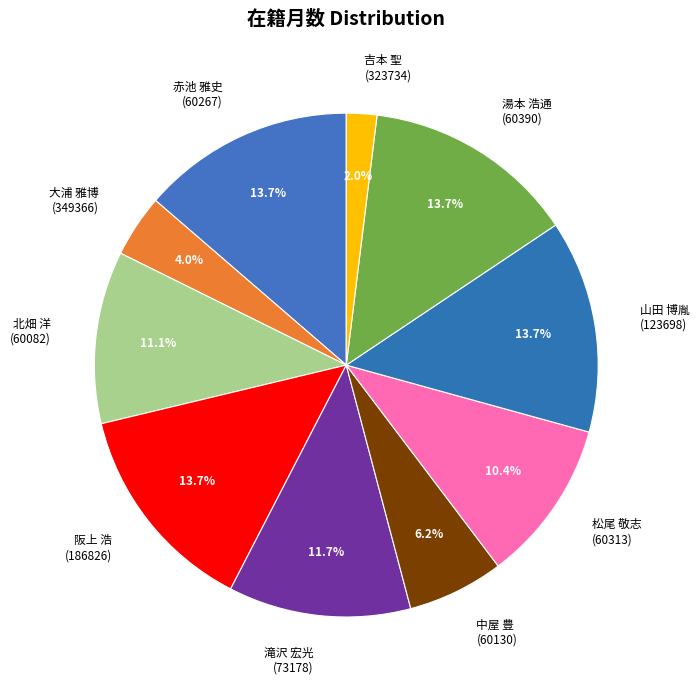

Is the sum of 吉本 聖 (323734) and 滝沢 宏光 (73178) greater than half?

No